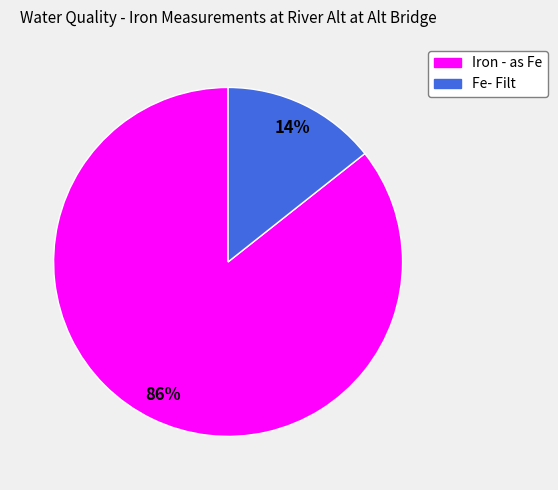

To the nearest percent, what is the average slice percentage?

50%